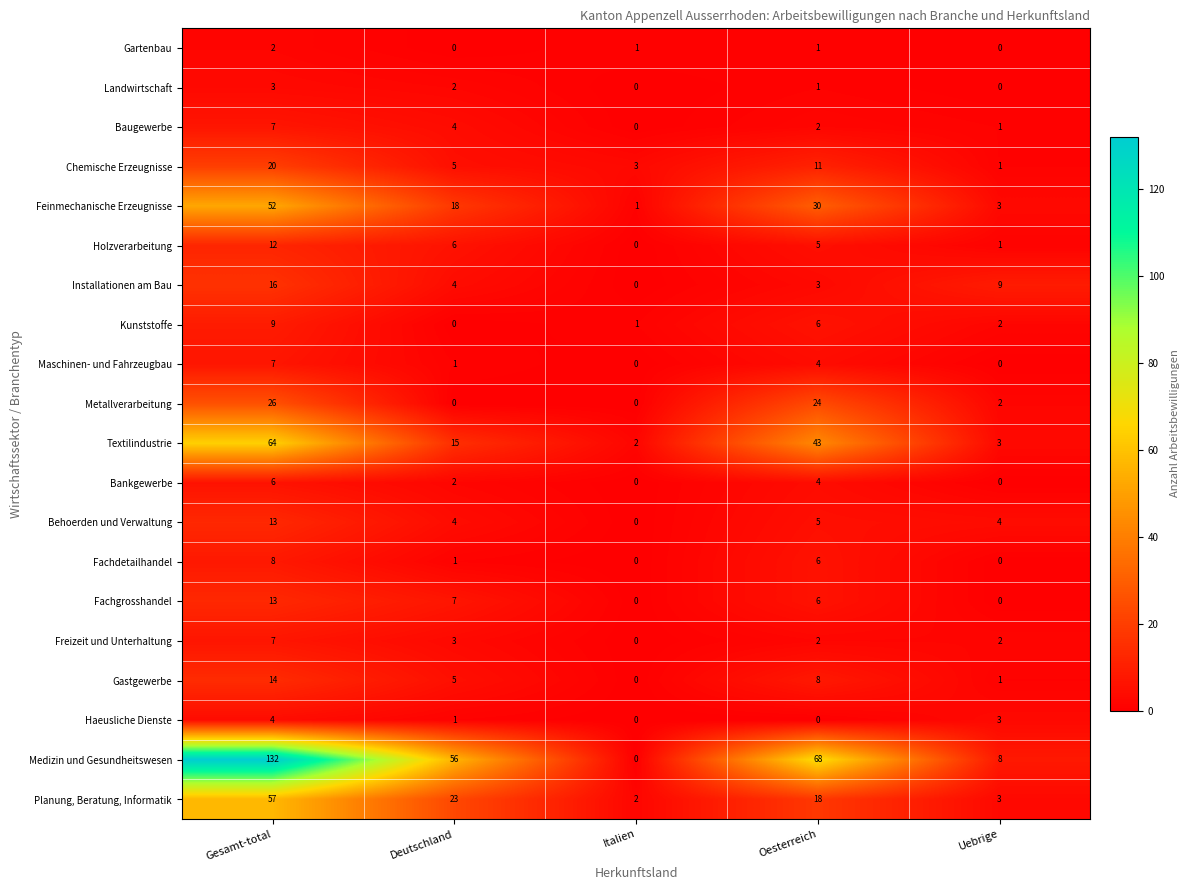

True or false: Holzverarbeitung has a value of 19 at Gesamt-total.

False